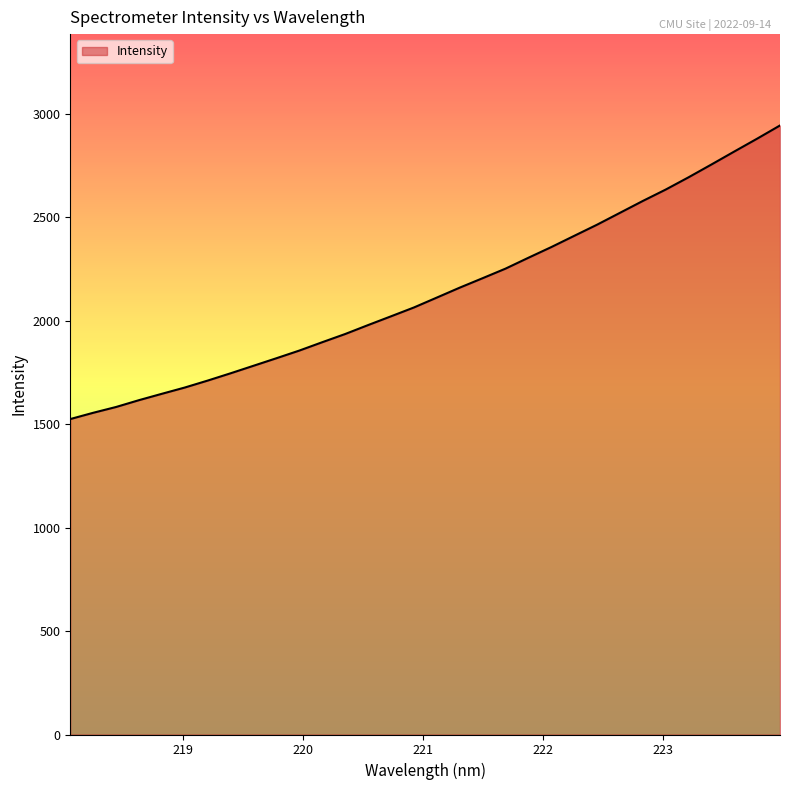

What is the maximum value shown in the chart?

2944.9